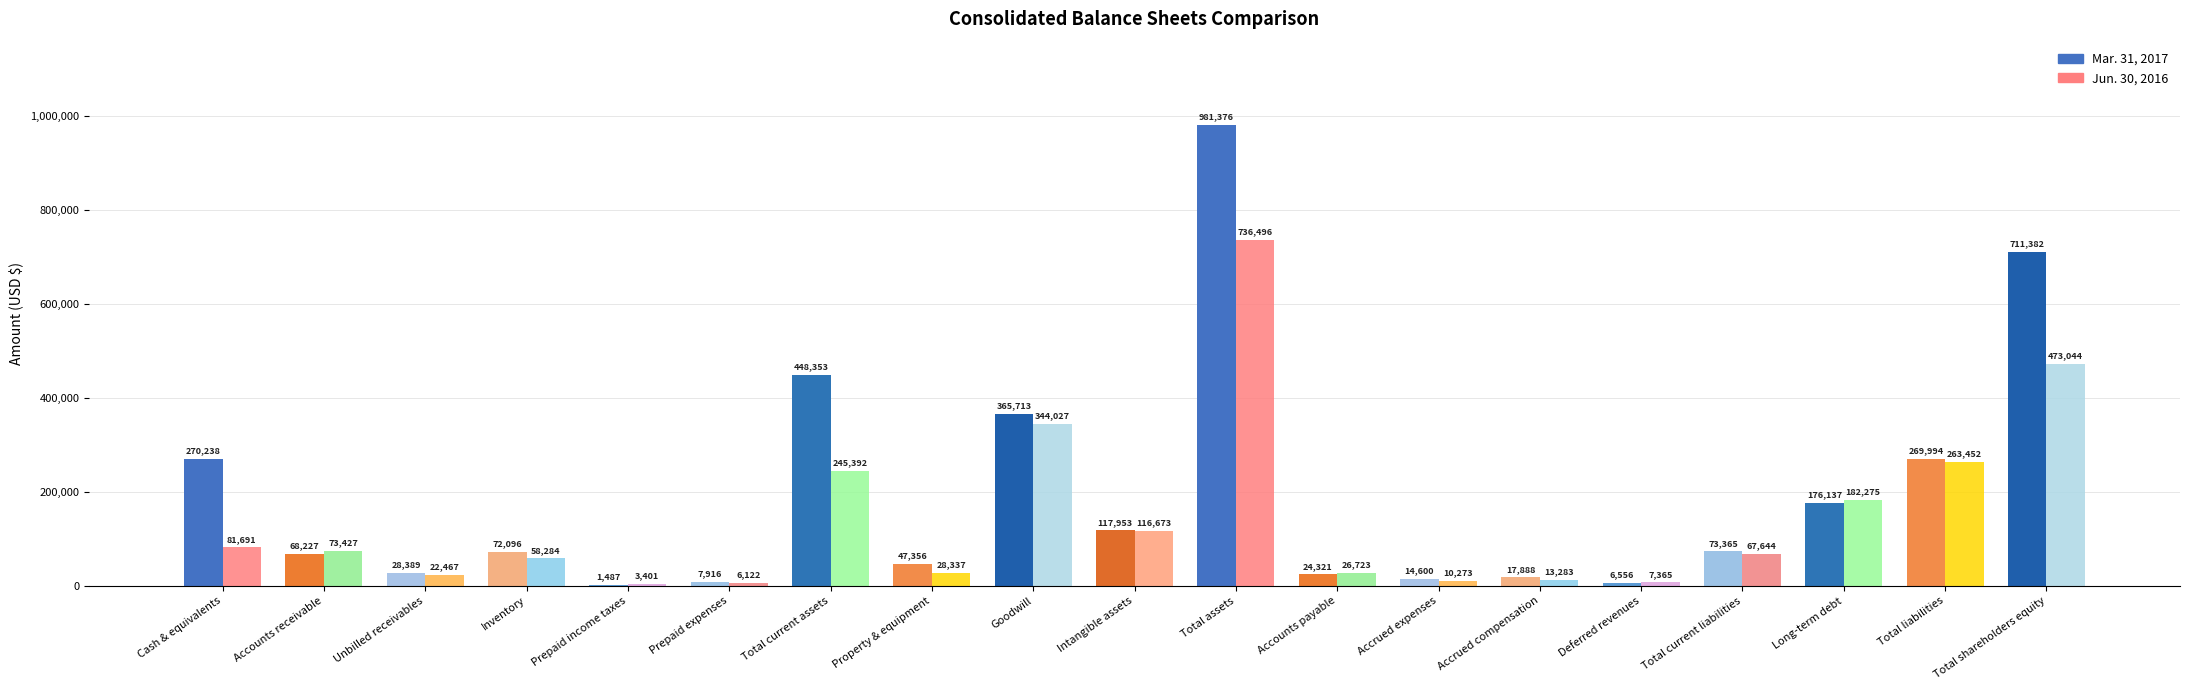

How many series are shown in this chart?

2